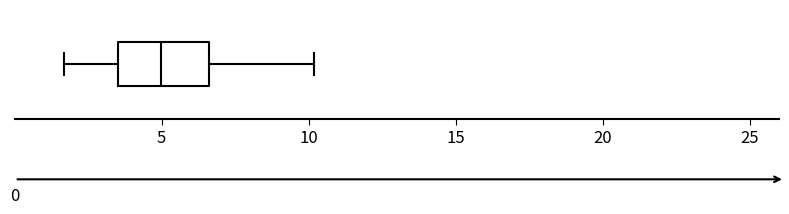

Where does the right whisker of the box end on the x-axis? The values are not printed on the chart, so give them approximately, as read against the axis.

10.0